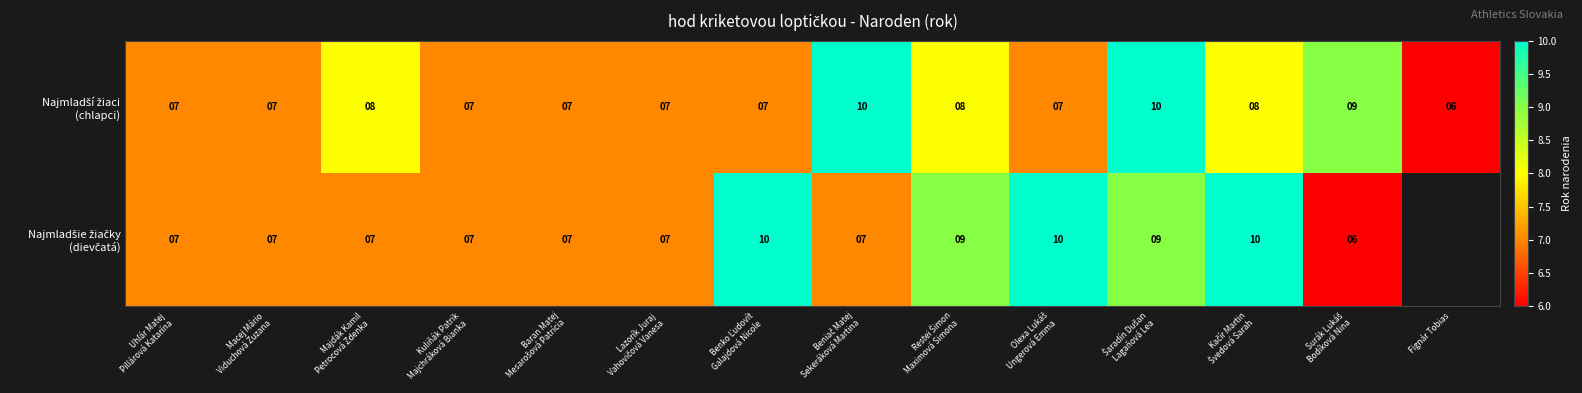

At how many categories does at least one series exceed 6?

13